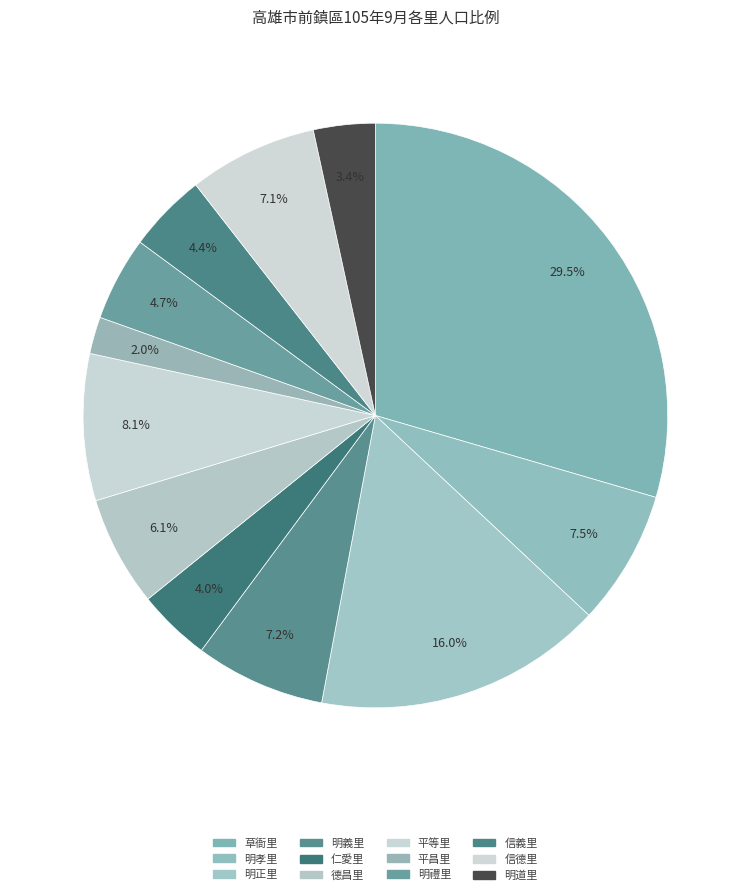

To the nearest percent, what is the combined percentage of 仁愛里 and 明禮里?

9%